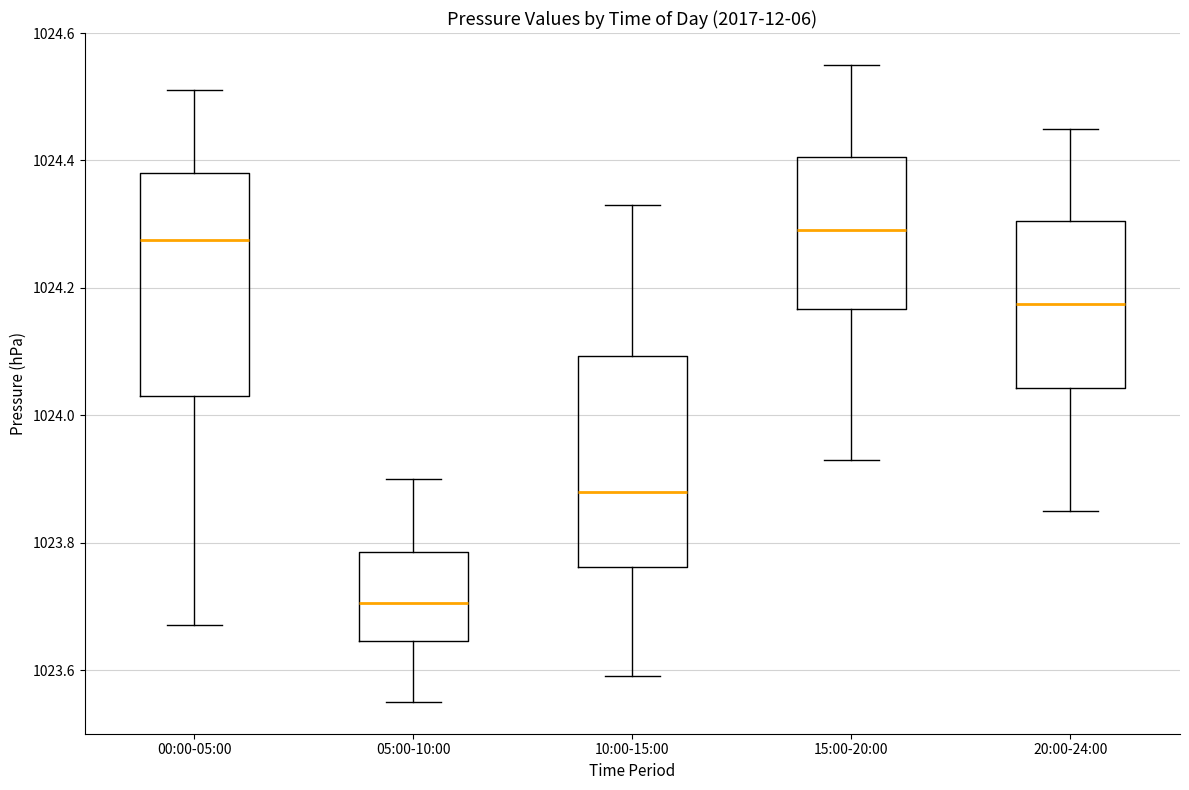

Reading left to right, transcribe this box plot: for each box, give where its median line is, the range the box spans, and where its two whiskers end, as read against the y-axis. The values are not printed on the chart, so give them approximately, as read against the axis.

00:00-05:00: median 1024.28, box 1024.04 to 1024.38, whiskers 1023.68 to 1024.52
05:00-10:00: median 1023.70, box 1023.64 to 1023.78, whiskers 1023.56 to 1023.90
10:00-15:00: median 1023.88, box 1023.76 to 1024.10, whiskers 1023.60 to 1024.34
15:00-20:00: median 1024.30, box 1024.16 to 1024.40, whiskers 1023.94 to 1024.56
20:00-24:00: median 1024.18, box 1024.04 to 1024.30, whiskers 1023.86 to 1024.46